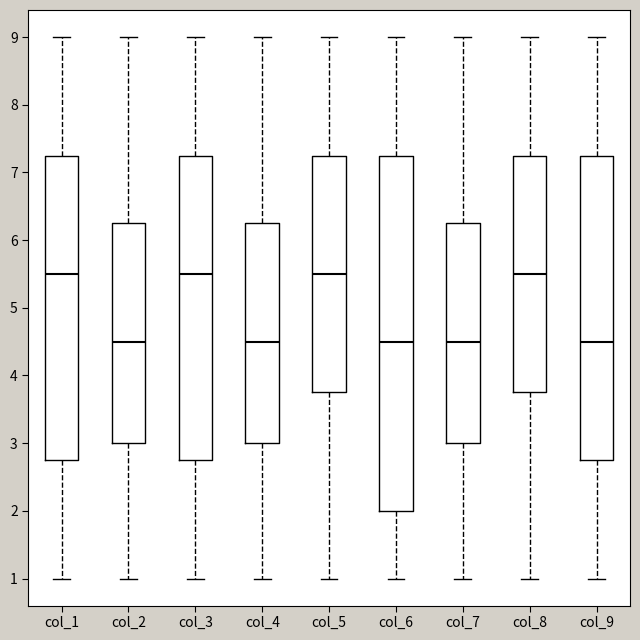

Reading left to right, read every box against the y-axis: the position of its median line, the range the box covers, and the ends of its whiskers. The values are not printed on the chart, so give them approximately, as read against the axis.

col_1: median 5.5, box 2.8 to 7.3, whiskers 1.0 to 9.0
col_2: median 4.5, box 3.0 to 6.3, whiskers 1.0 to 9.0
col_3: median 5.5, box 2.8 to 7.3, whiskers 1.0 to 9.0
col_4: median 4.5, box 3.0 to 6.3, whiskers 1.0 to 9.0
col_5: median 5.5, box 3.8 to 7.3, whiskers 1.0 to 9.0
col_6: median 4.5, box 2.0 to 7.3, whiskers 1.0 to 9.0
col_7: median 4.5, box 3.0 to 6.3, whiskers 1.0 to 9.0
col_8: median 5.5, box 3.8 to 7.3, whiskers 1.0 to 9.0
col_9: median 4.5, box 2.8 to 7.3, whiskers 1.0 to 9.0